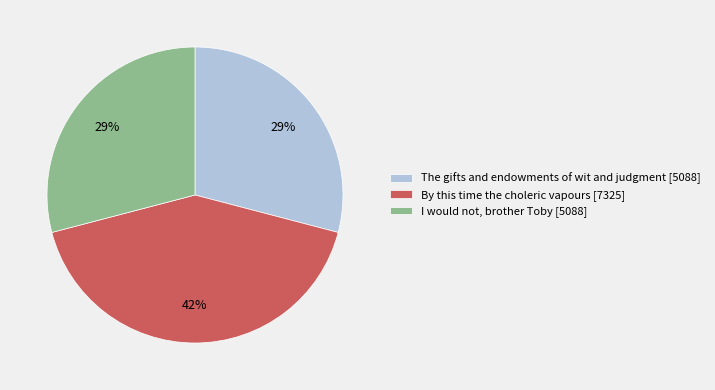

To the nearest percent, what percentage of the pie is The gifts and endowments of wit and judgment?

29%